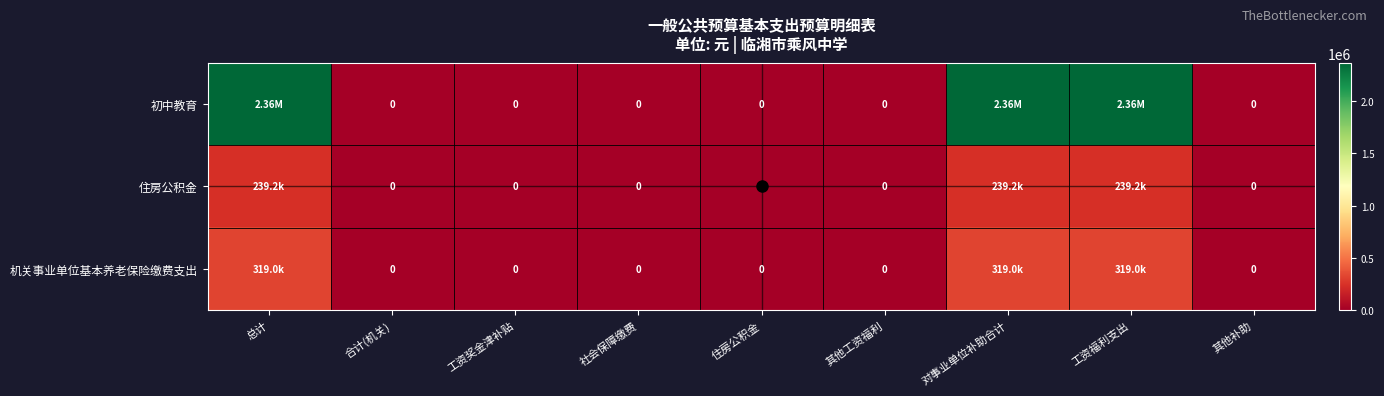

Which series has the largest total across all categories?

初中教育